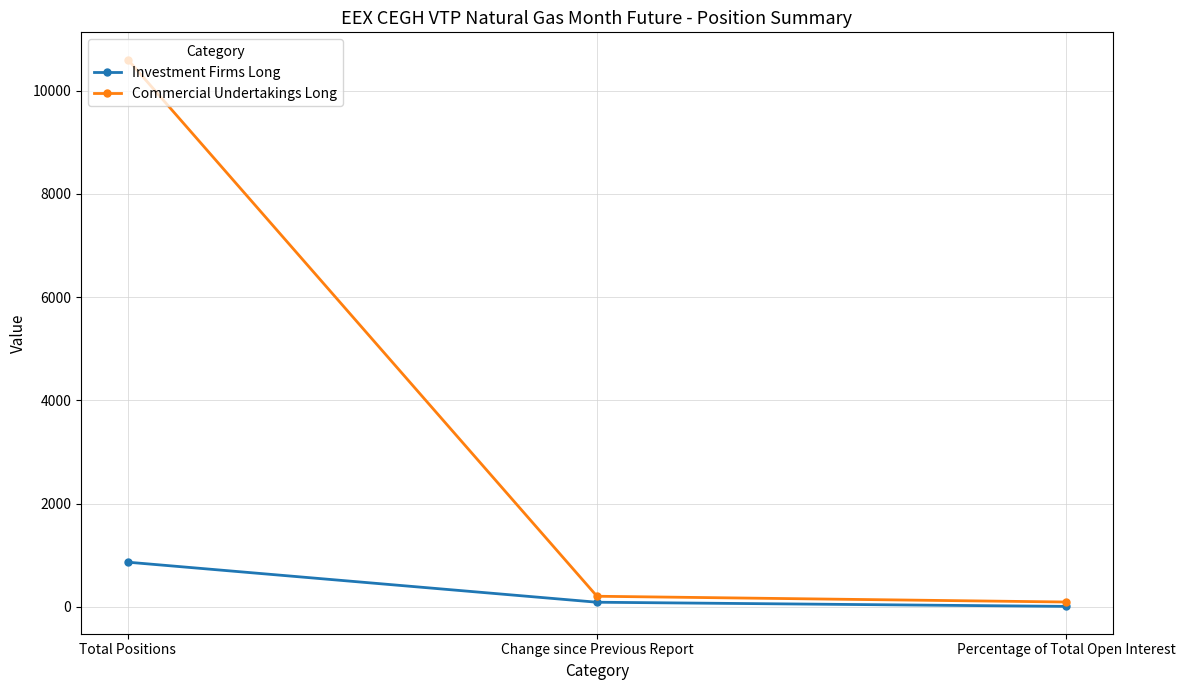

Which label corresponds to the largest value in the chart?

Total Positions